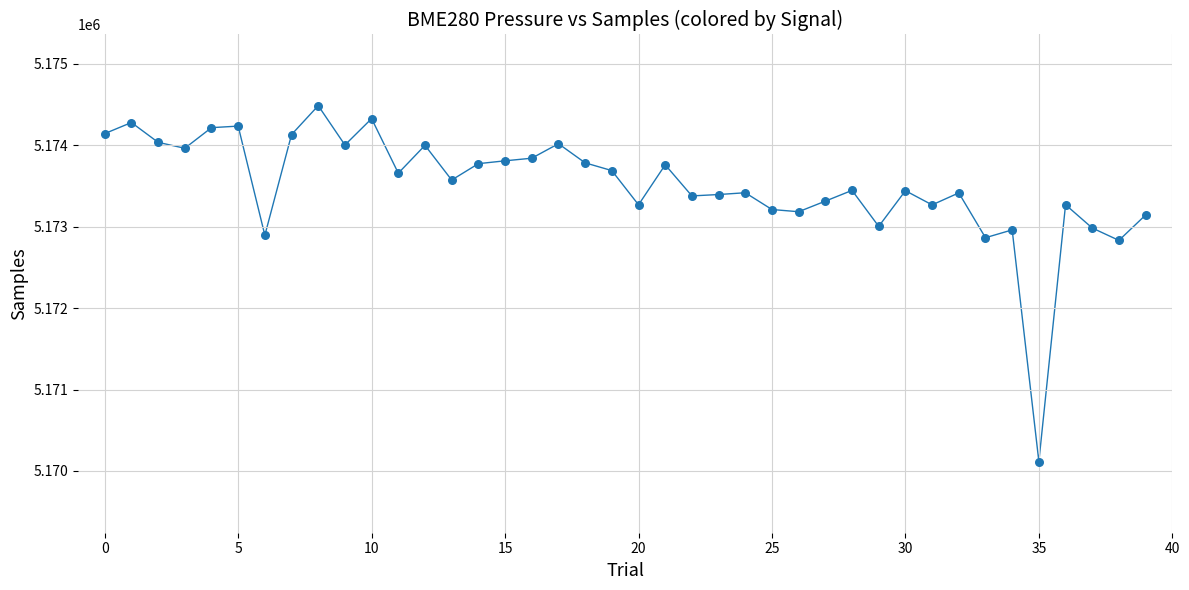

What is the range of Y values (max minus min)?

4369